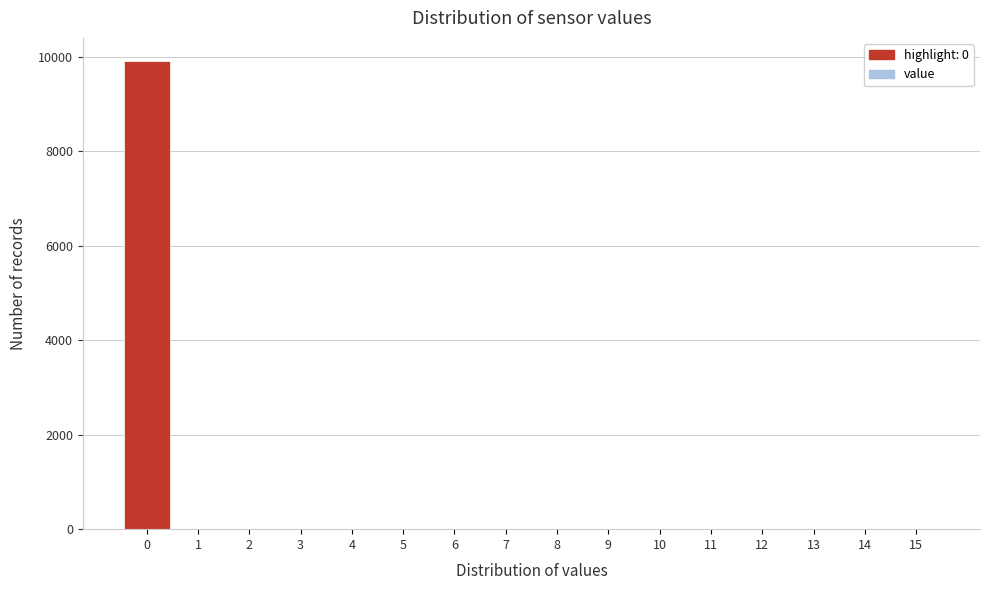

Reading right to left, list all the values displayed in this chart.

15=0	14=0	13=0	12=0	11=0	10=0	9=0	8=0	7=0	6=0	5=0	4=0	3=0	2=0	1=0	0=9911